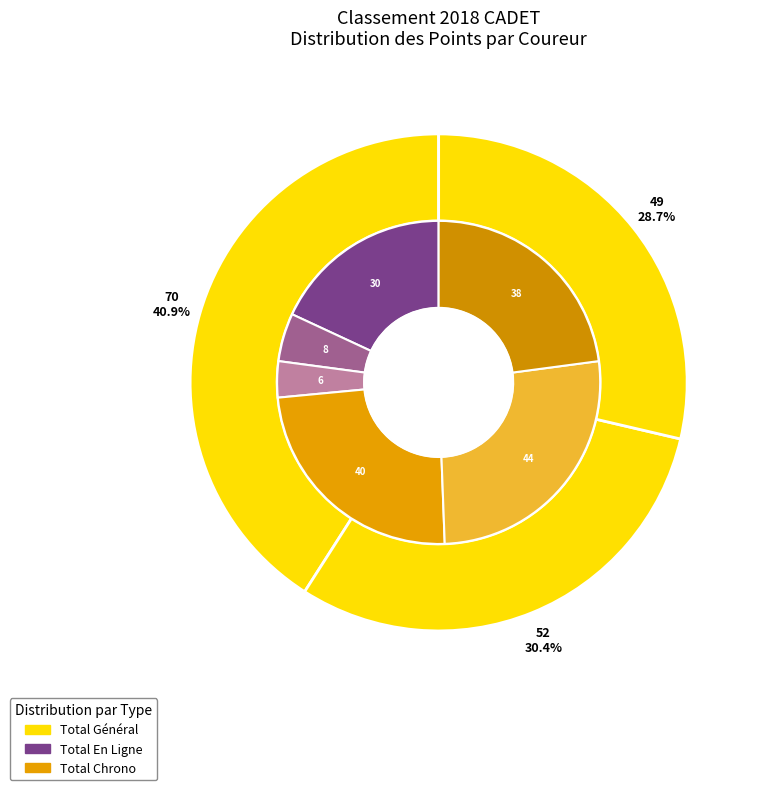

What is the total percentage of CHASSON-CHAMB Jules and QUINTANA Remy?

69.6%